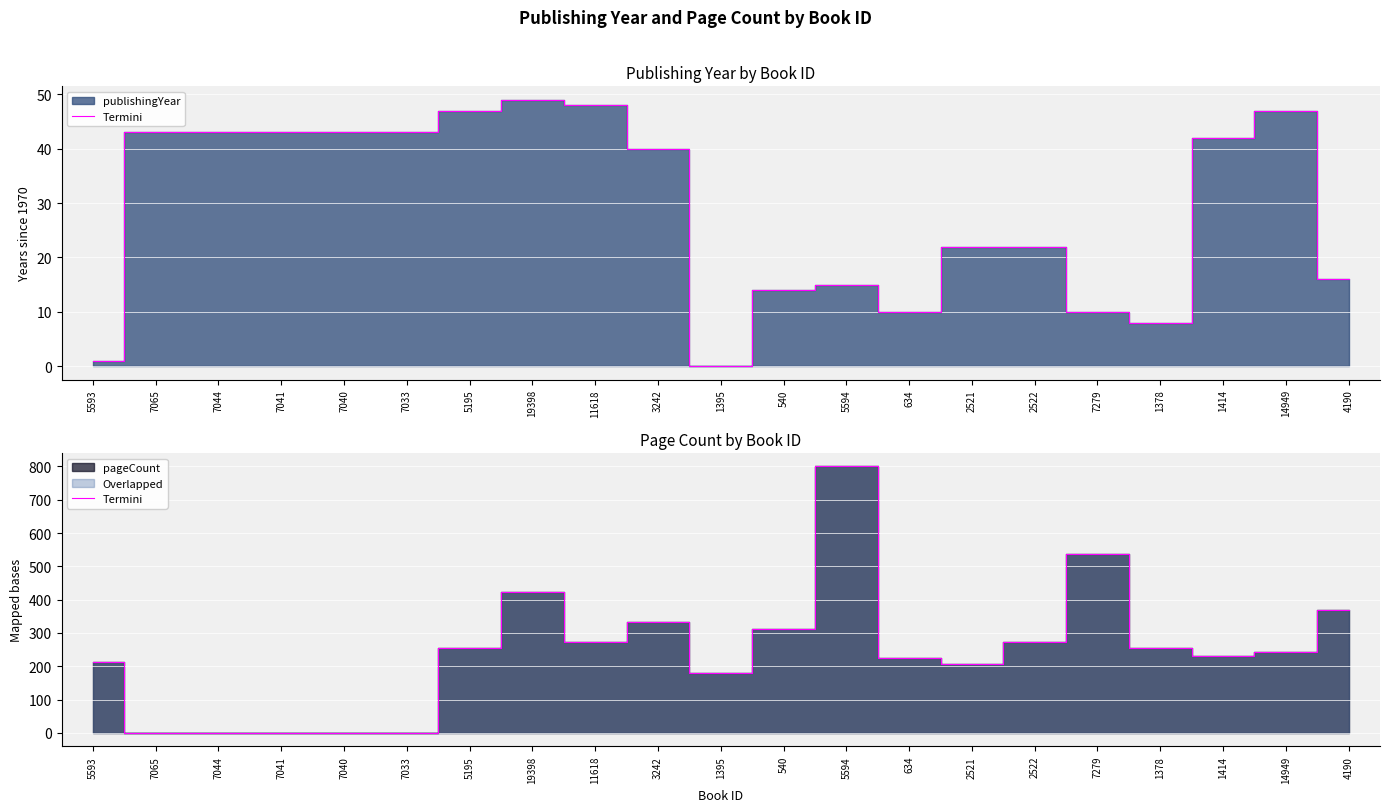

What is the value of the 14th point from the left?

224